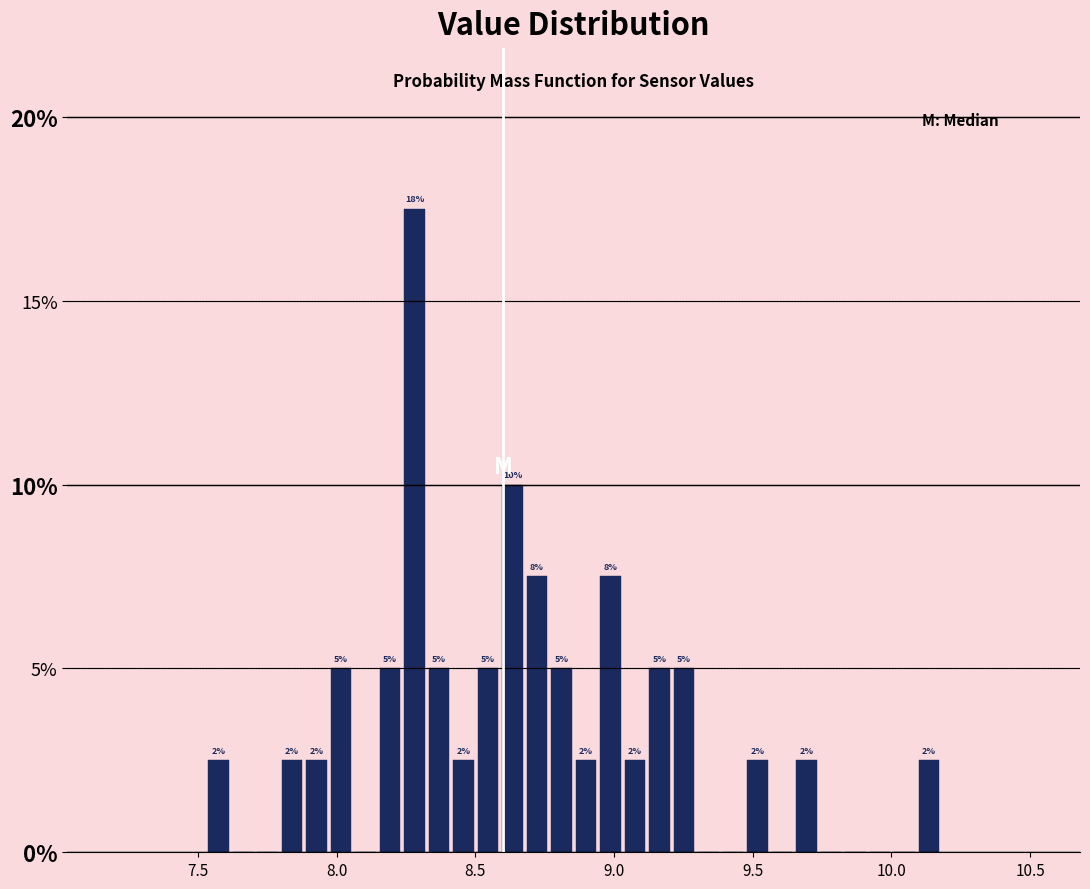

Read against the x-axis, roughly where is the centre of the tallest bar?

8.30